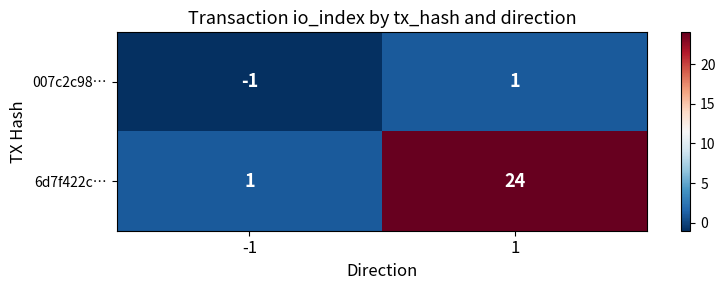

The 007c2c98… series shows 0 at -1. True or false?

False